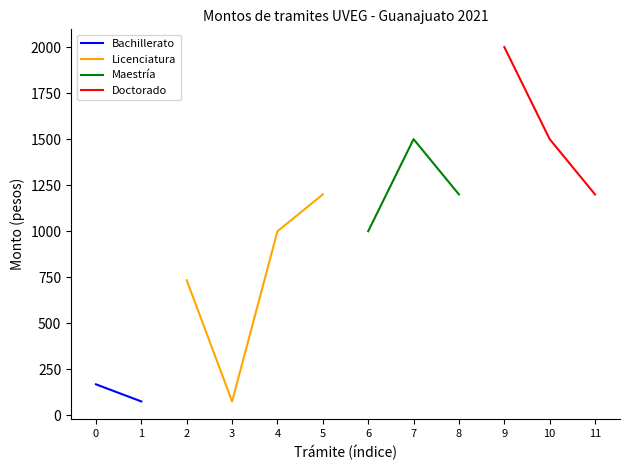

True or false: Bachillerato and Doctorado cross at least once.

False